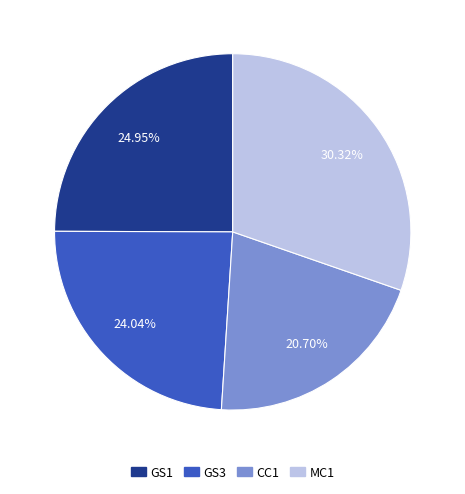

To the nearest percent, what is the difference between the largest and smallest slice percentages?

10%